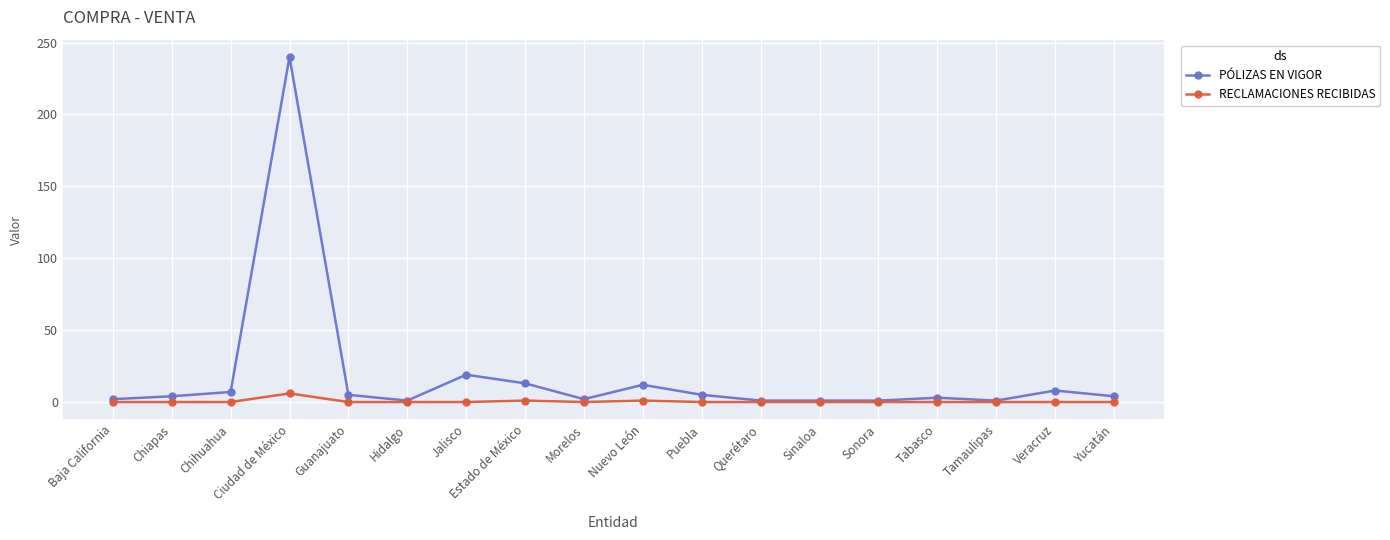

How many RECLAMACIONES RECIBIDAS values are between 0 and 1?

17